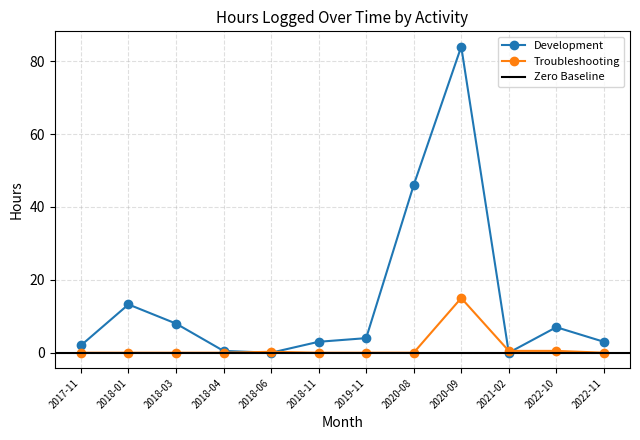

Is it true that Troubleshooting equals 0.0 at 2018-03?

True